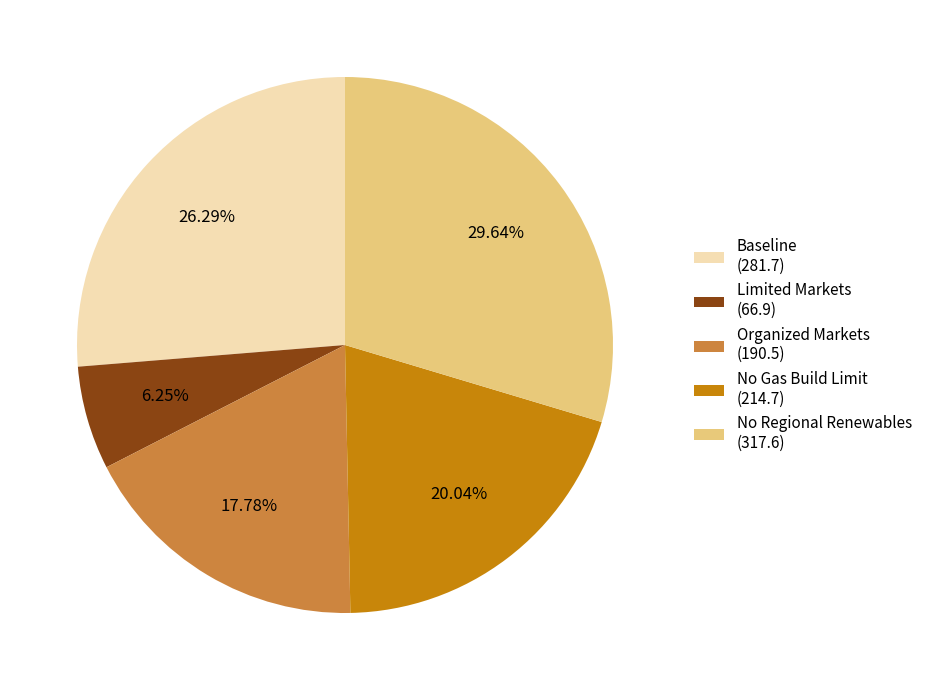

Is there any slice that represents more than half of the pie?

No